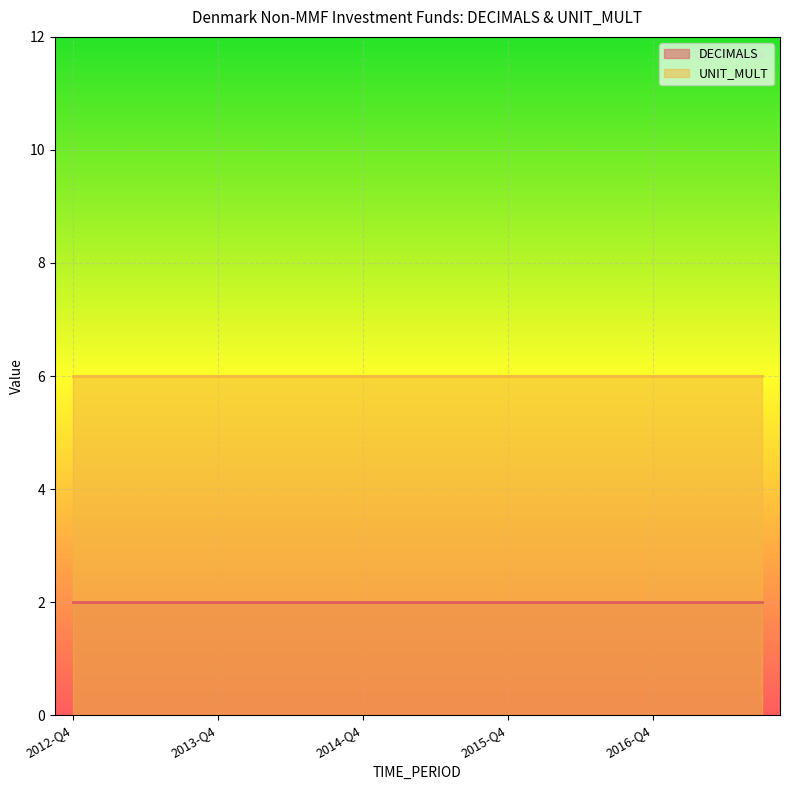

At 2013-Q1, list the series in order from largest to smallest.

UNIT_MULT, DECIMALS